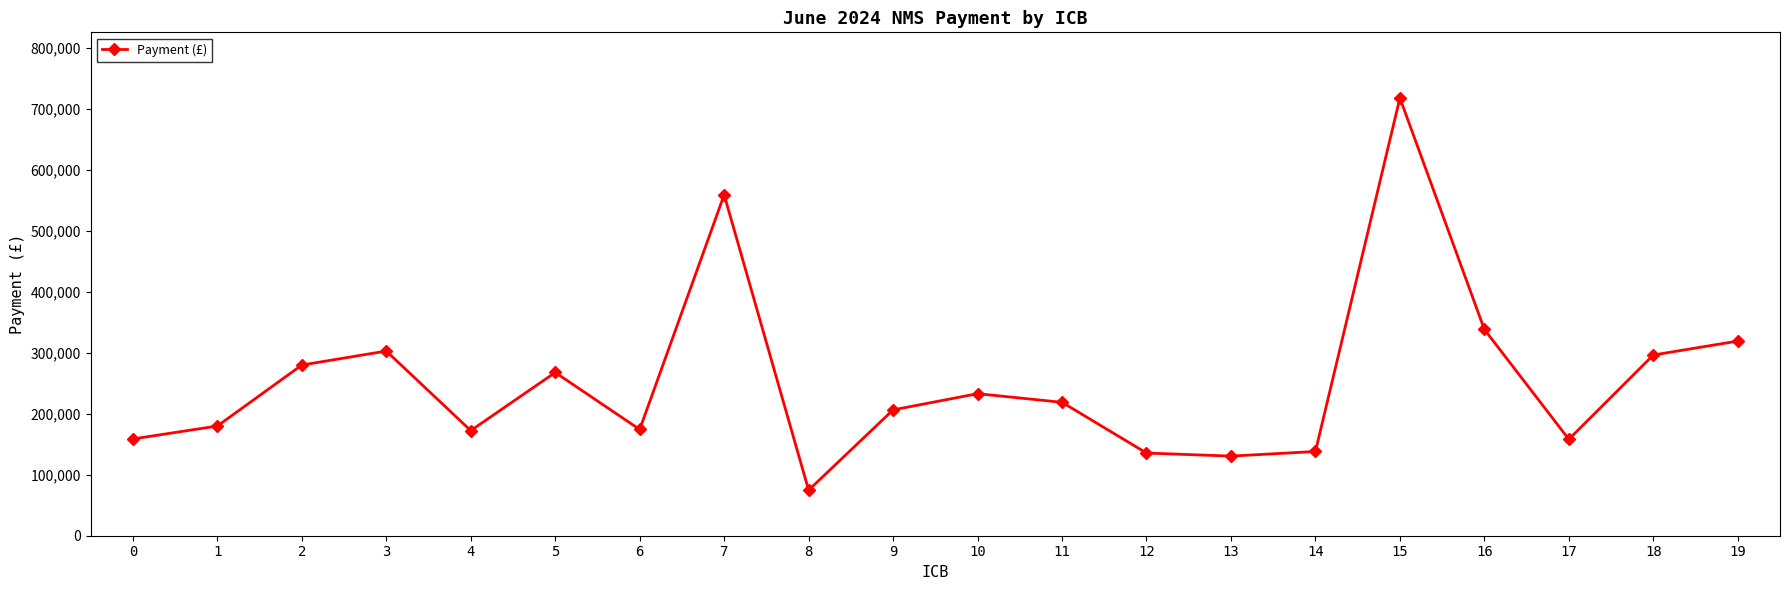

What is the difference between the second highest and minimum values?

484040